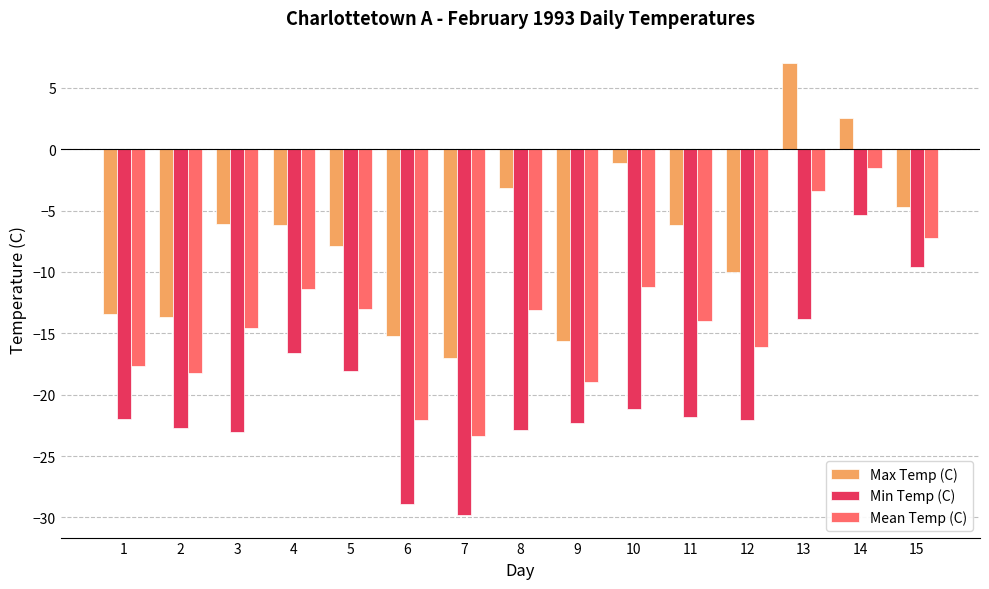

How many negative values does the Max Temp (C) series have?

13